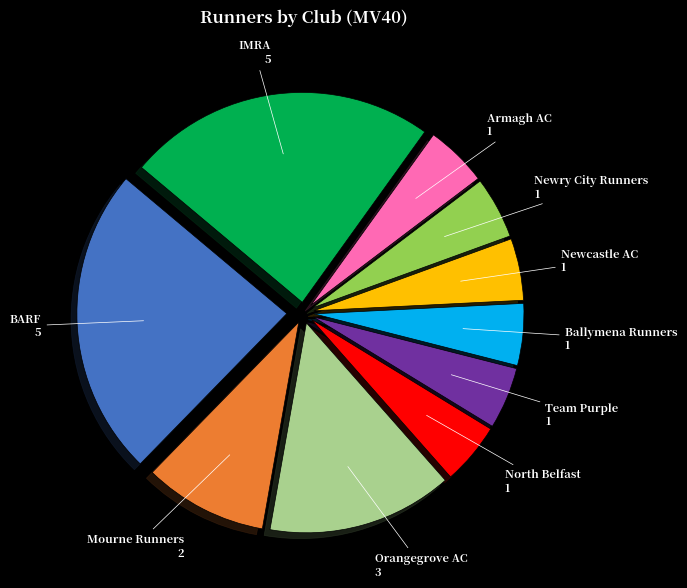

Does any single category account for the majority?

No